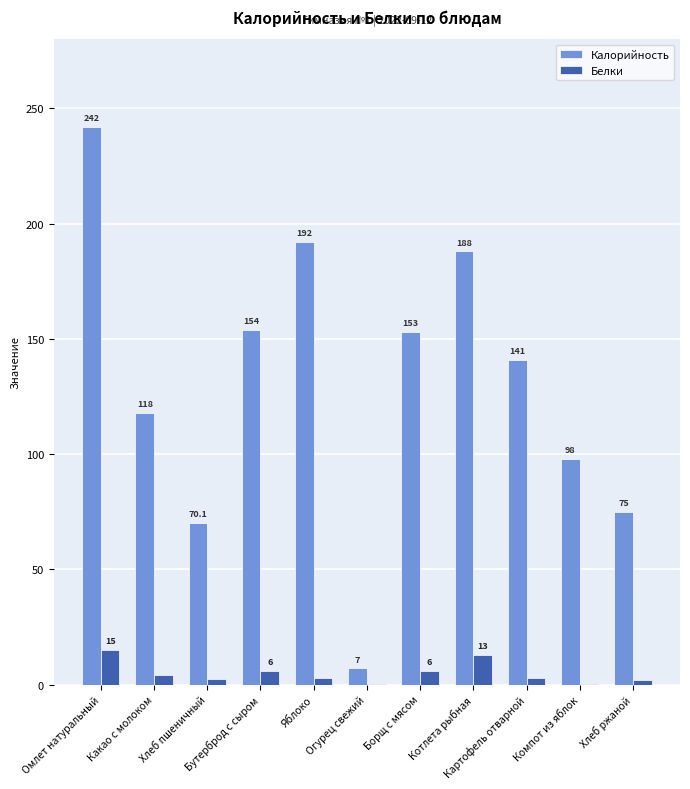

What is the total value across all series at Яблоко?

195.0